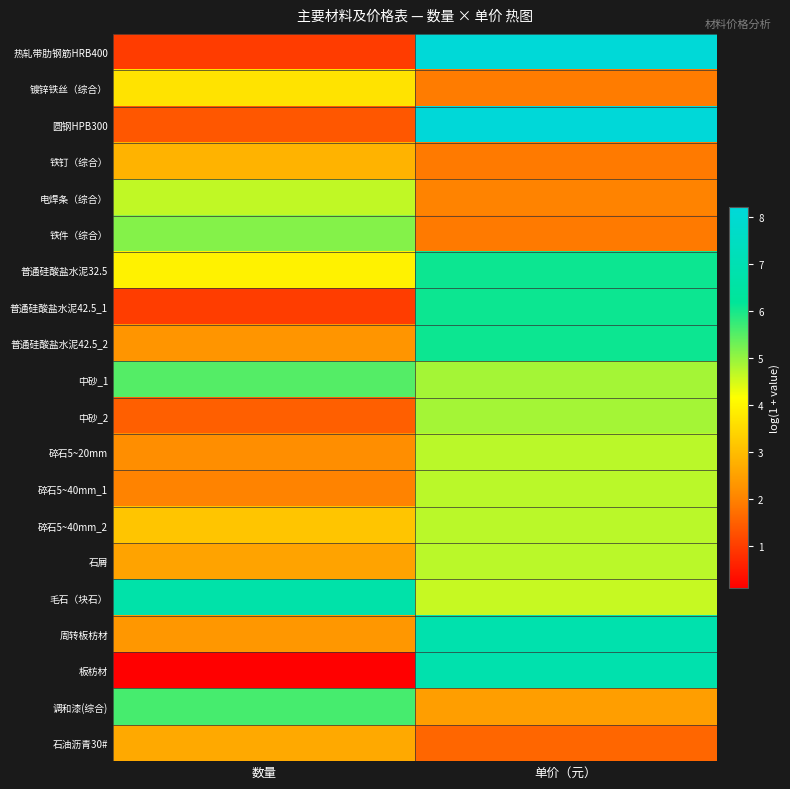

Which series has the widest spread of values?

热轧带肋钢筋HRB400